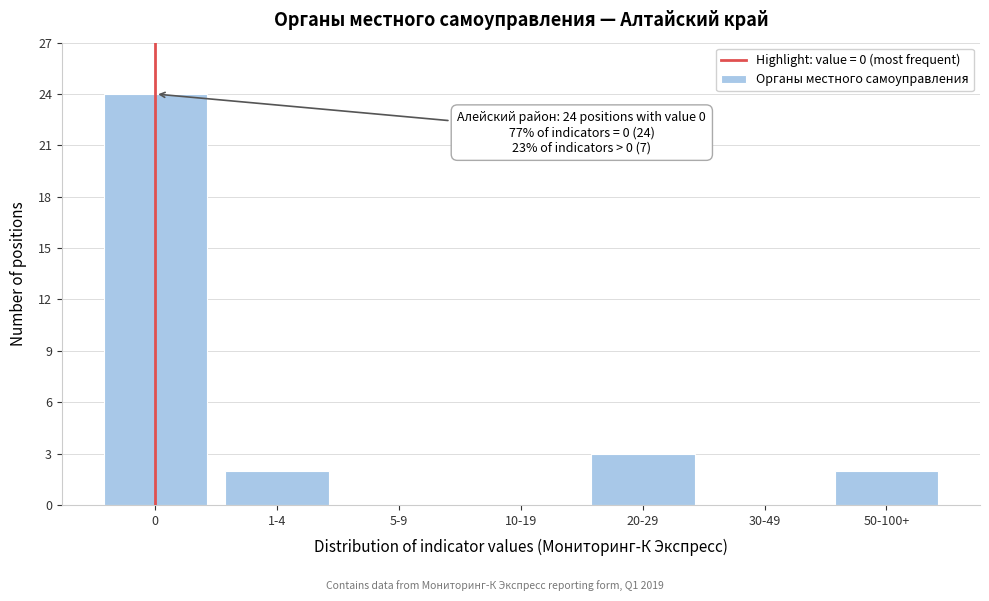

Reading left to right, extract all data points from this chart.

0=24	1-4=2	5-9=0	10-19=0	20-29=3	30-49=0	50-100+=2